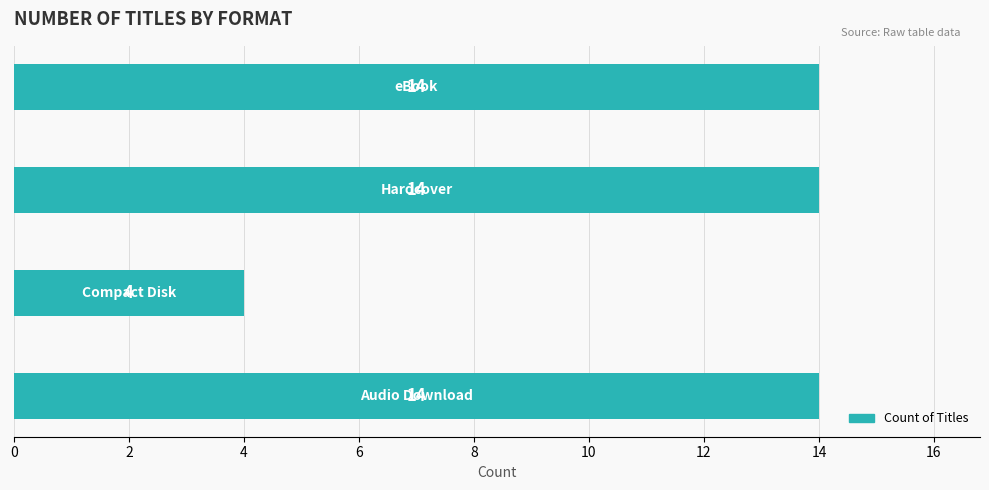

How many values are between 14 and 15?

3